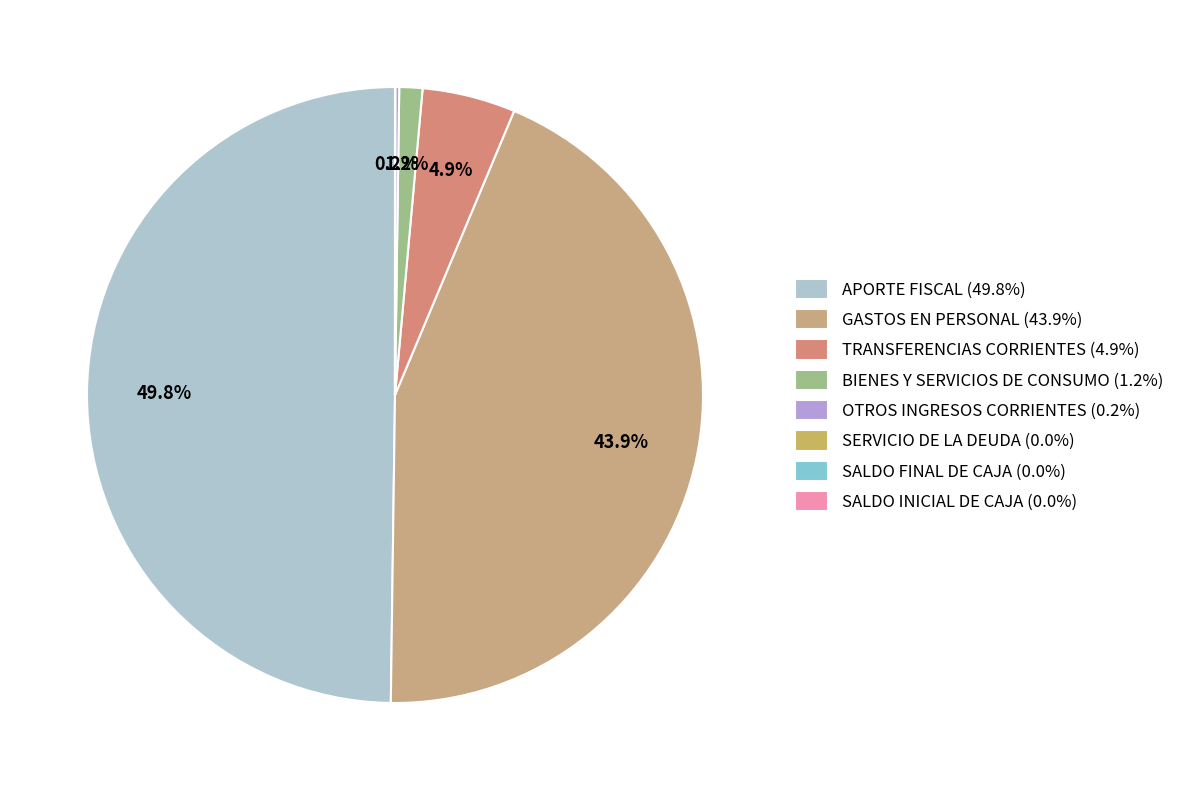

Which slice is the smallest?

SERVICIO DE LA DEUDA